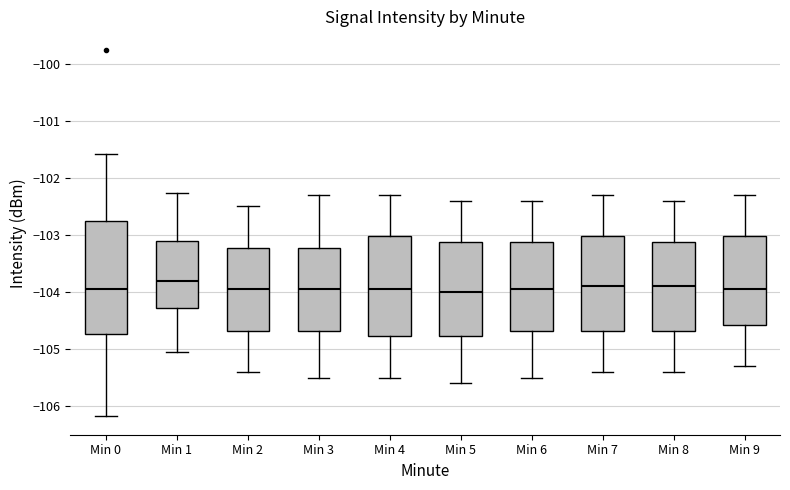

Comparing the boxes themselves (not the whiskers), which one is the tallest?

Min 0